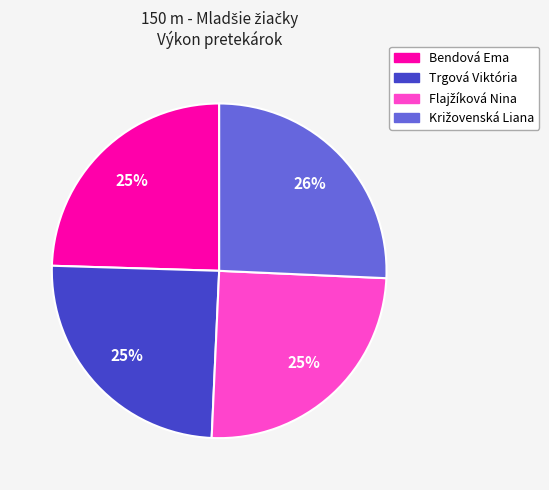

Is it true that Trgová Viktória is 20% of the pie?

False